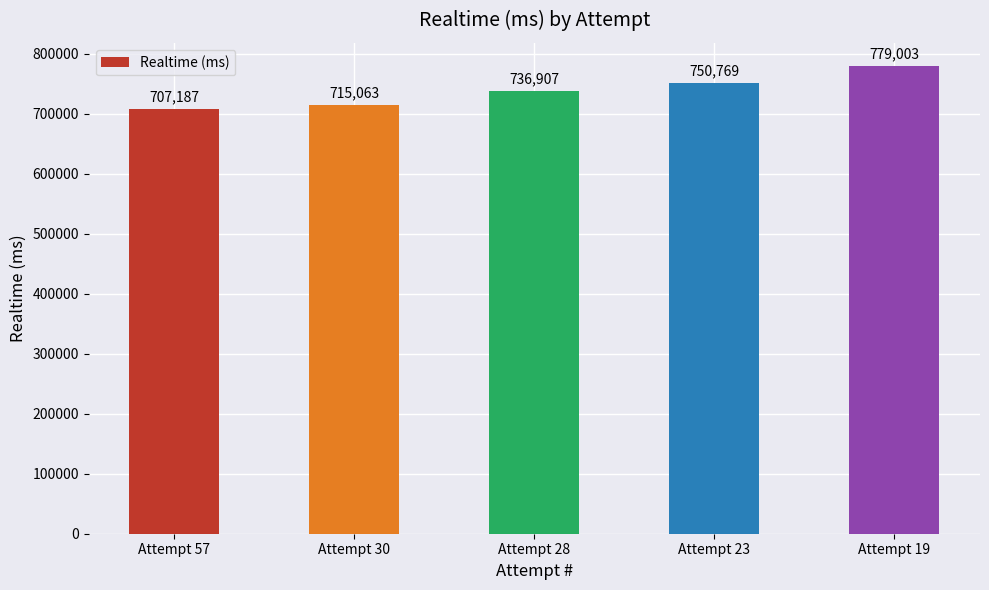

What is the value of the 4th bar from the left?

750769